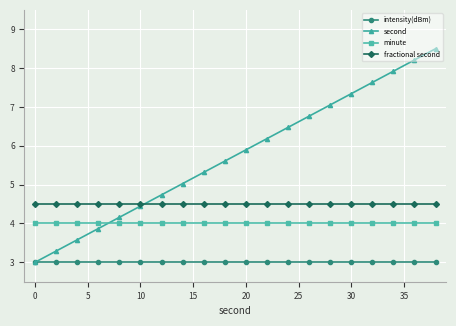

Reading left to right, extract all data points from this chart.

intensity(dBm): 3.0	3.0	3.0	3.0	3.0	3.0	3.0	3.0	3.0	3.0	3.0	3.0	3.0	3.0	3.0	3.0	3.0	3.0	3.0	3.0
second: 3.0	3.3	3.6	3.9	4.2	4.4	4.7	5.0	5.3	5.6	5.9	6.2	6.5	6.8	7.1	7.3	7.6	7.9	8.2	8.5
minute: 4.0	4.0	4.0	4.0	4.0	4.0	4.0	4.0	4.0	4.0	4.0	4.0	4.0	4.0	4.0	4.0	4.0	4.0	4.0	4.0
fractional second: 4.5	4.5	4.5	4.5	4.5	4.5	4.5	4.5	4.5	4.5	4.5	4.5	4.5	4.5	4.5	4.5	4.5	4.5	4.5	4.5